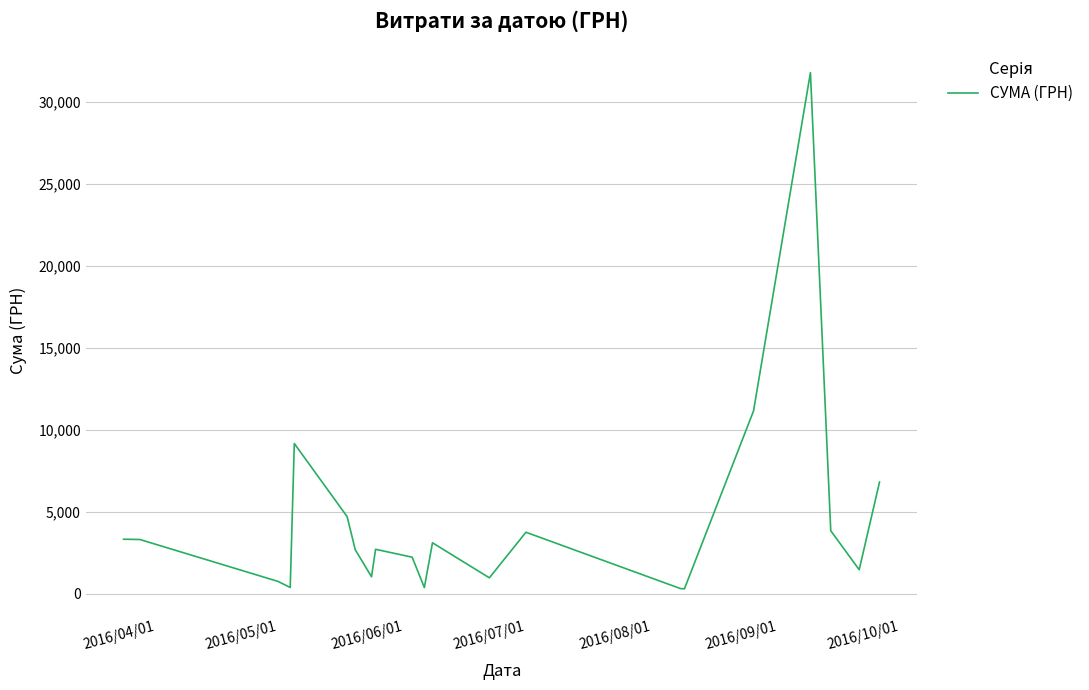

What is the maximum value shown in the chart?

31782.9